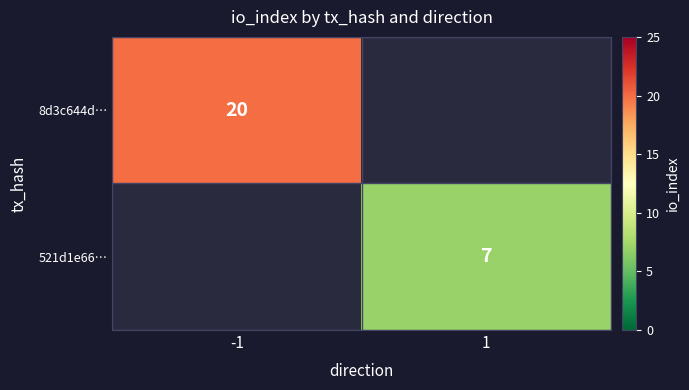

Is the value of 521d1e66… at 1 greater than the value of 8d3c644d… at -1?

No